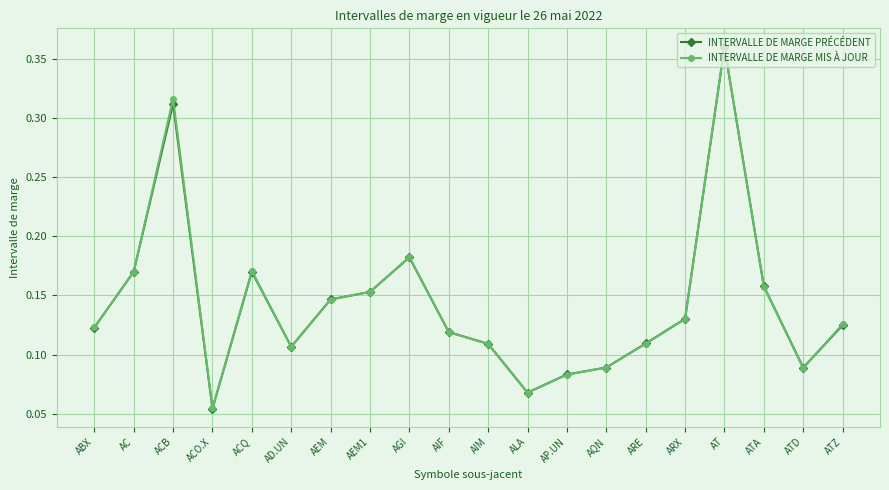

What is the label of the 16th point from the left?

ARX